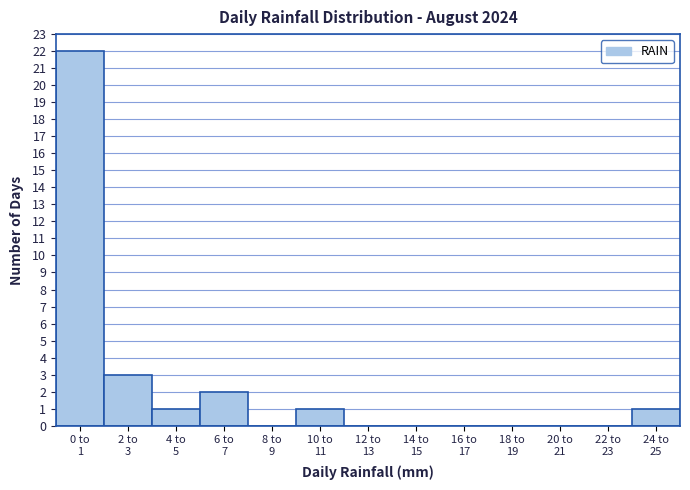

What is the greatest value displayed?

22